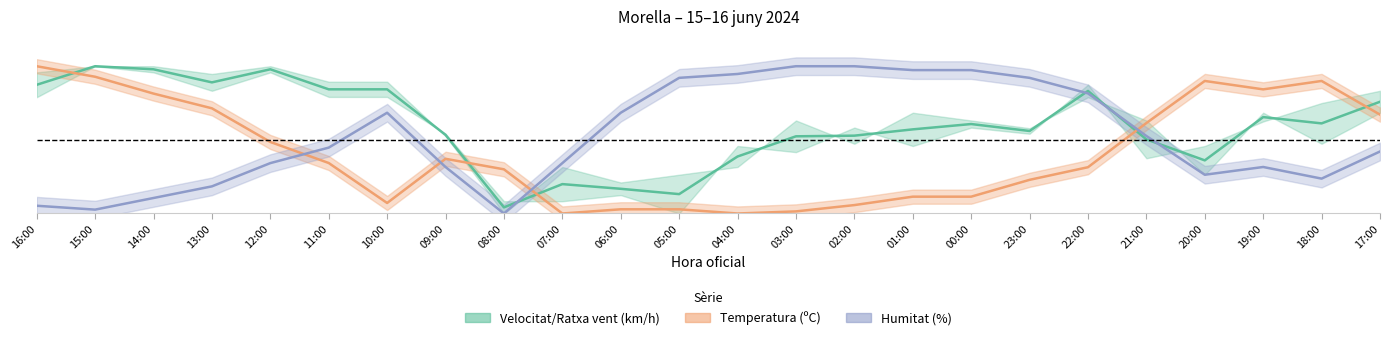

How many values in Temperatura (ºC) are above zero?

22